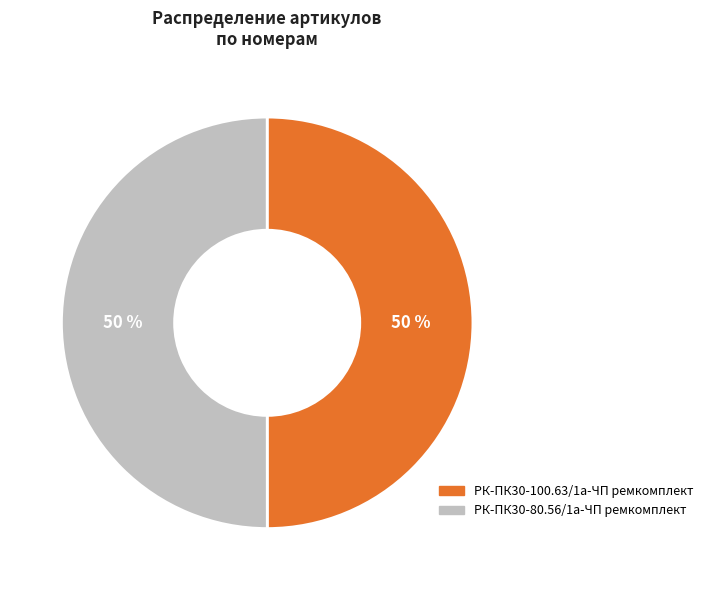

How many segments does this pie chart have?

2